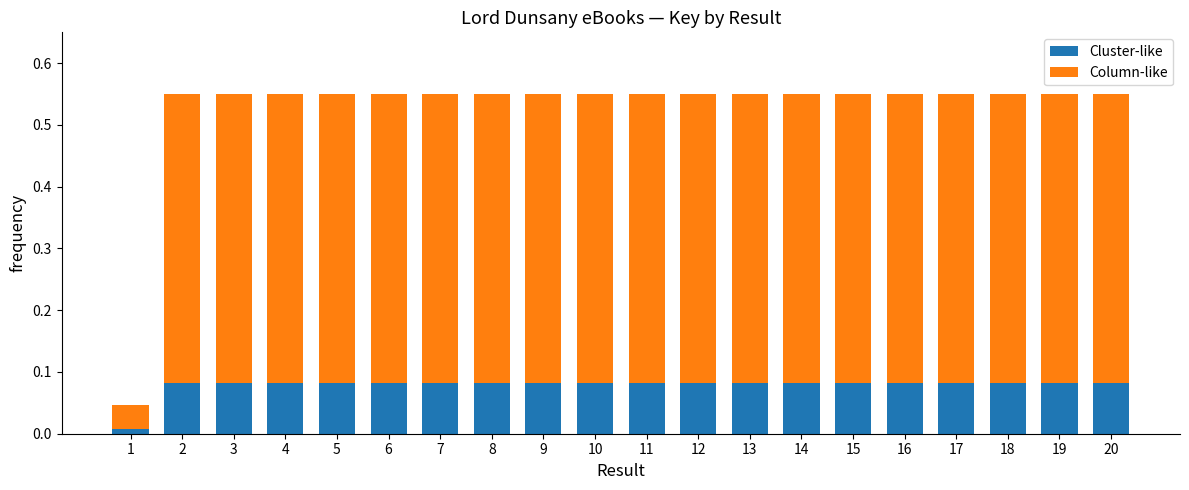

At which label is Cluster-like closest to 0?

1